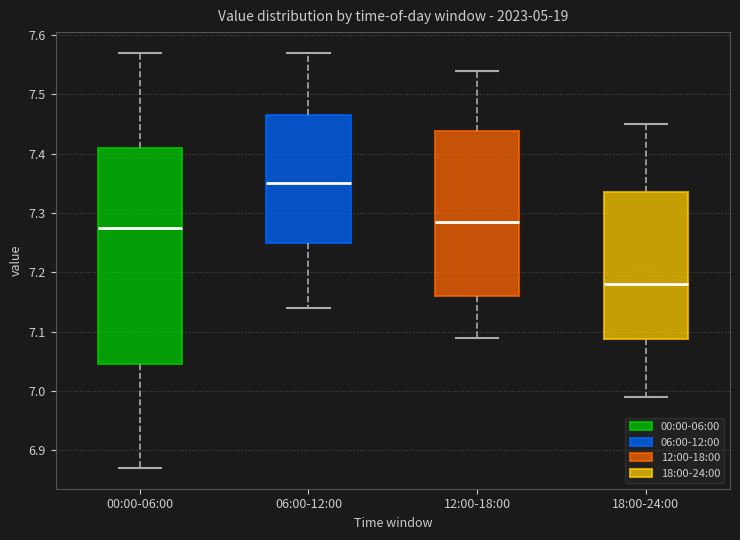

Reading left to right, read every box against the y-axis: the position of its median line, the range the box covers, and the ends of its whiskers. The values are not printed on the chart, so give them approximately, as read against the axis.

00:00-06:00: median 7.28, box 7.05 to 7.41, whiskers 6.87 to 7.57
06:00-12:00: median 7.35, box 7.25 to 7.47, whiskers 7.14 to 7.57
12:00-18:00: median 7.29, box 7.16 to 7.44, whiskers 7.09 to 7.54
18:00-24:00: median 7.18, box 7.09 to 7.34, whiskers 6.99 to 7.45